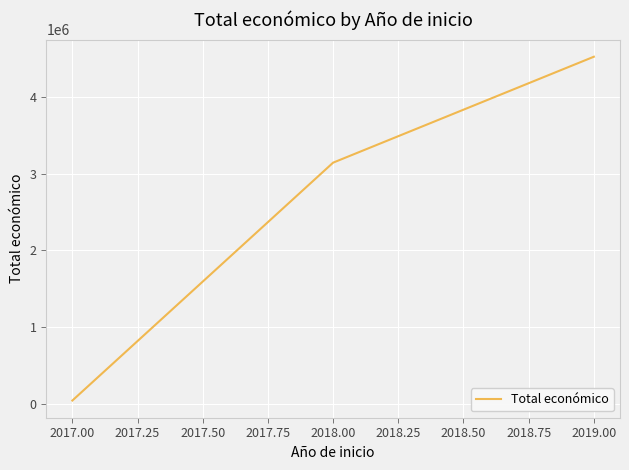

Where is the data nearest to the value 2283474?

2018.00